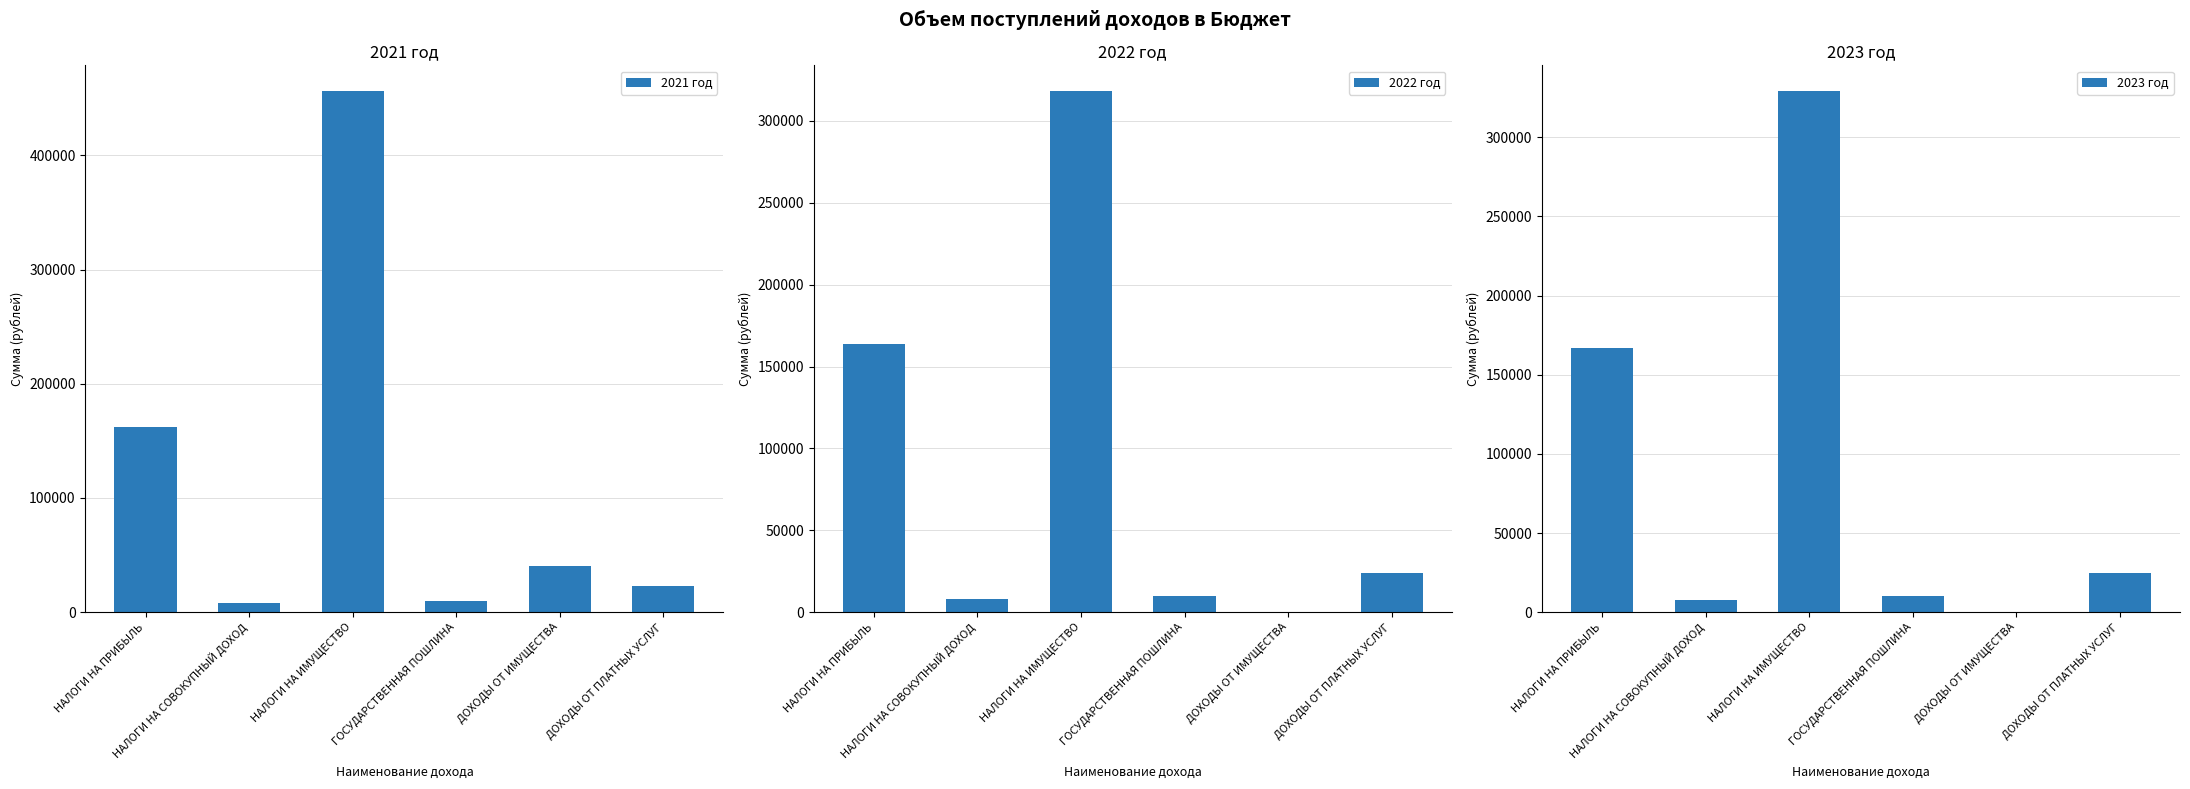

Reading right to left, transcribe all the data shown in this chart.

2021 год: 23000	40000	10000	456000	8000	162000
2022 год: 24000	0	10000	318000	8000	164000
2023 год: 25000	0	10000	329000	8000	167000